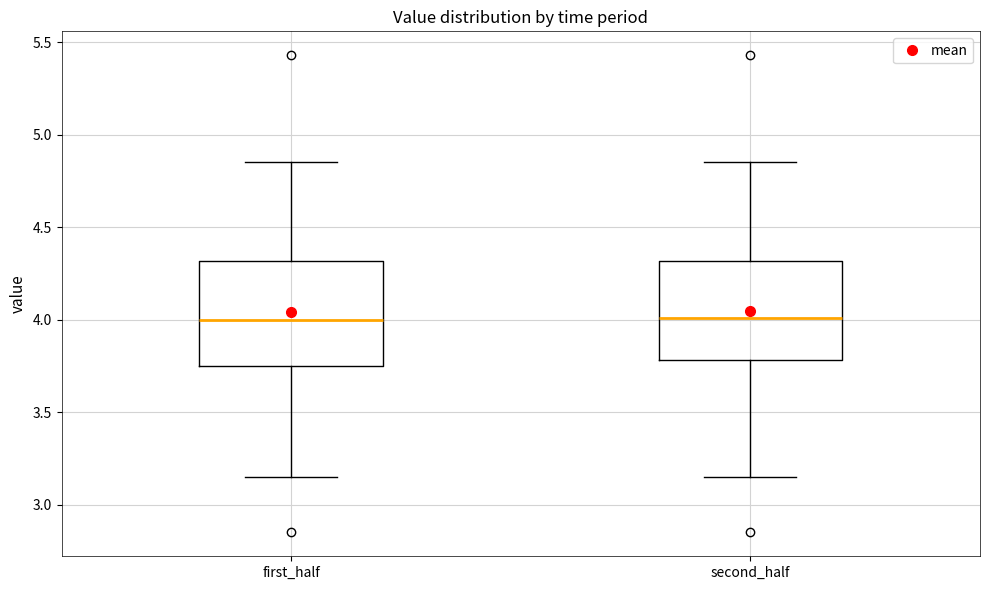

Reading left to right, transcribe this box plot: for each box, give where its median line is, the range the box spans, and where its two whiskers end, as read against the y-axis. The values are not printed on the chart, so give them approximately, as read against the axis.

first_half: median 4.00, box 3.75 to 4.30, whiskers 3.15 to 4.85
second_half: median 4.00, box 3.80 to 4.30, whiskers 3.15 to 4.85